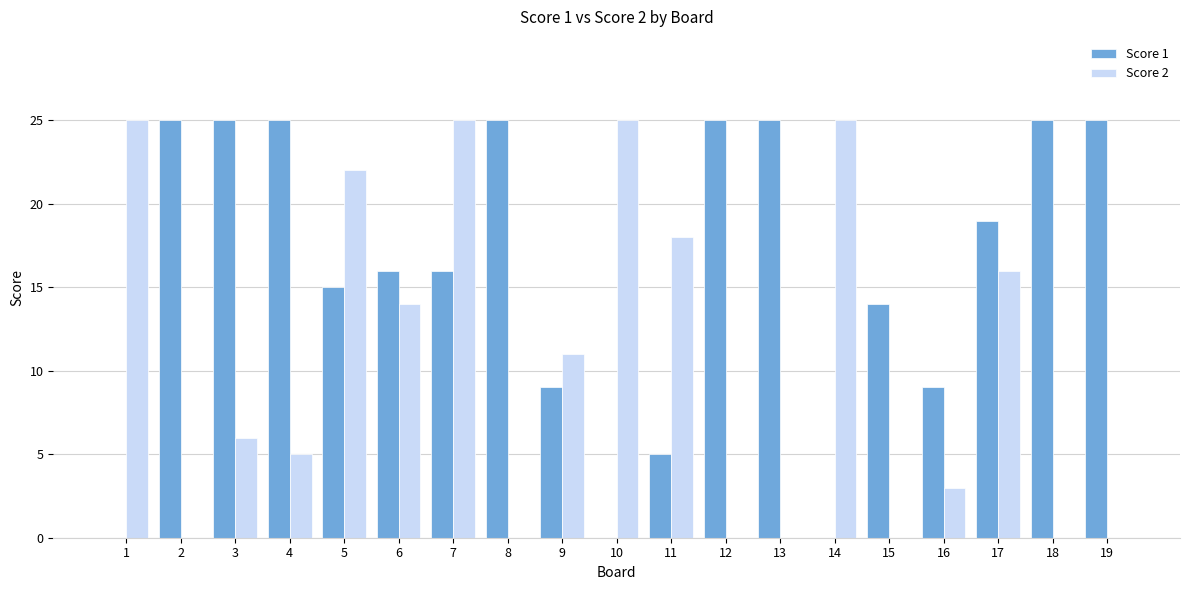

How many groups of bars are there?

19